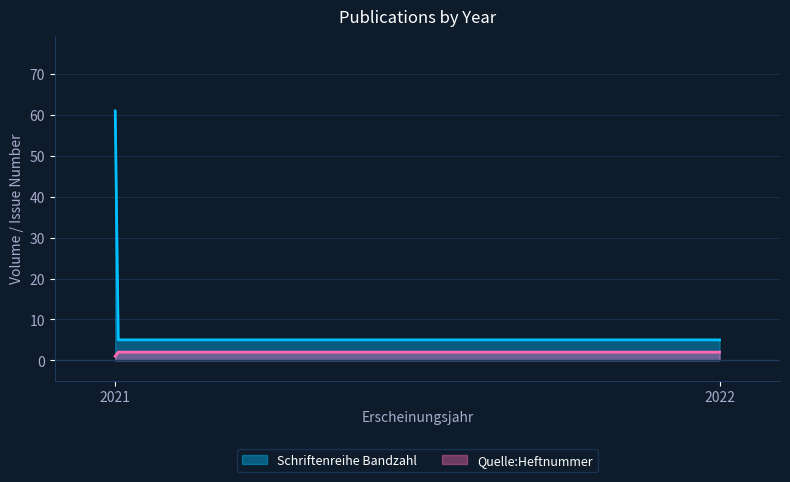

Between 2022 and 2021, which series saw the biggest shift?

Schriftenreihe Bandzahl